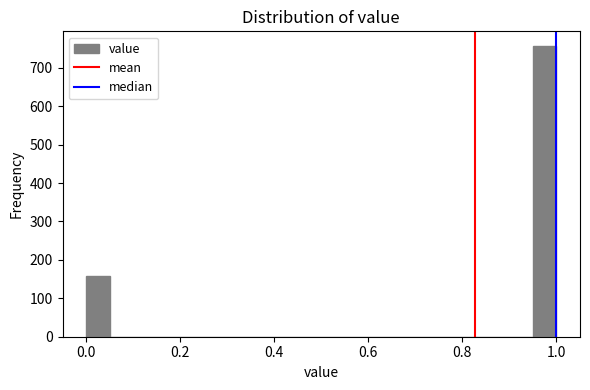

Around what value on the x-axis is the tallest bar? Give the approximate position of its centre, as read against the axis.

0.98